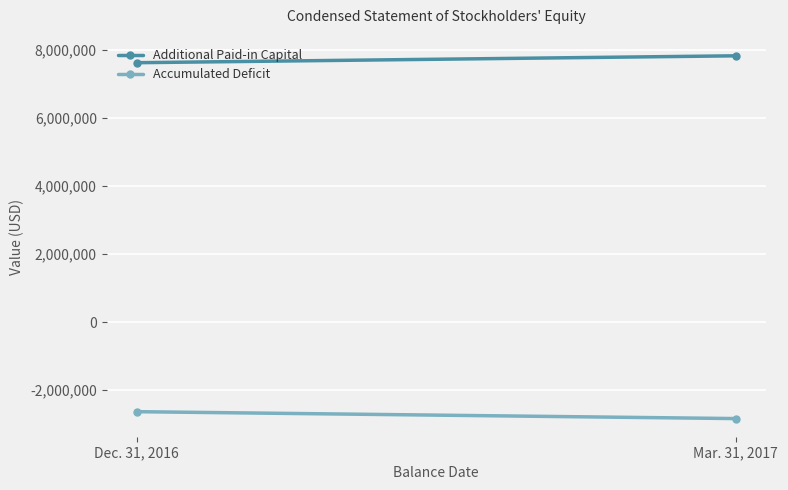

What is the label of the 1st point from the left?

Dec. 31, 2016